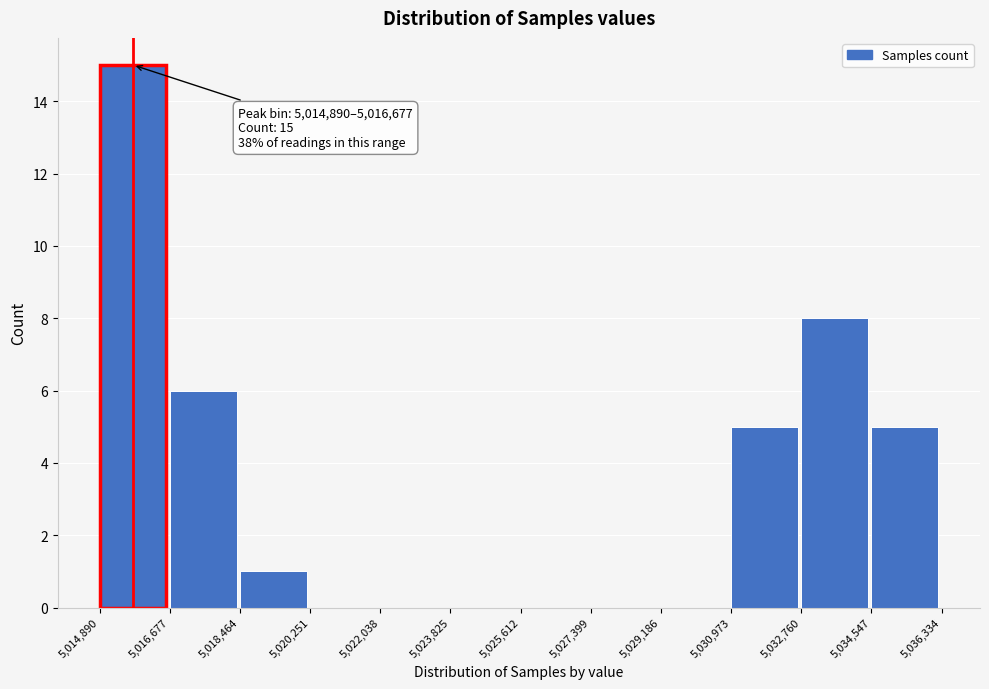

Which range on the x-axis has the tallest bar?

5,014,890 to 5,016,677